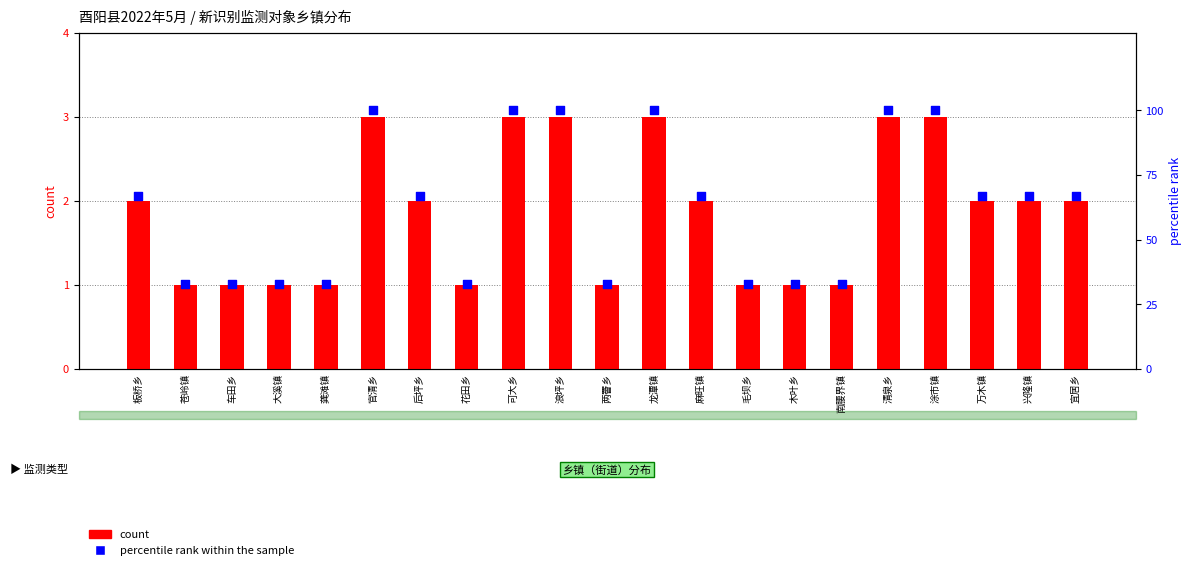

Which series has the largest total across all categories?

percentile rank within the sample